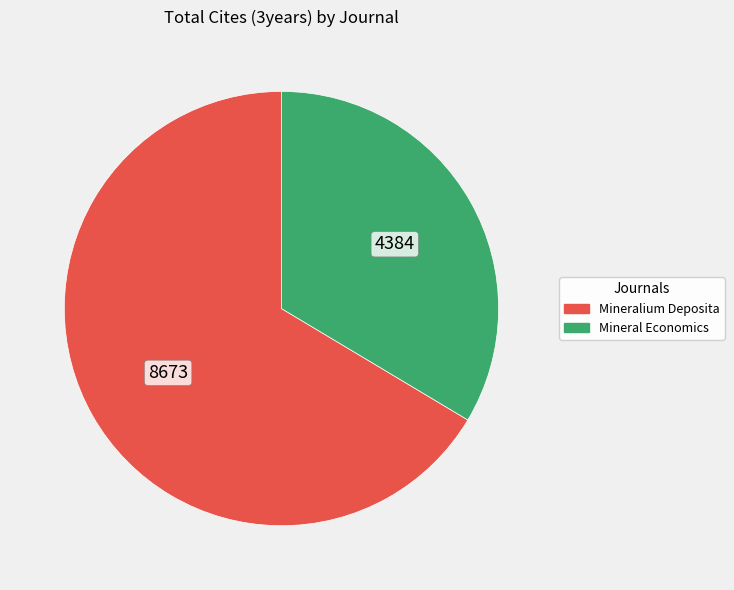

Is it true that Mineralium Deposita is 77% of the pie?

False